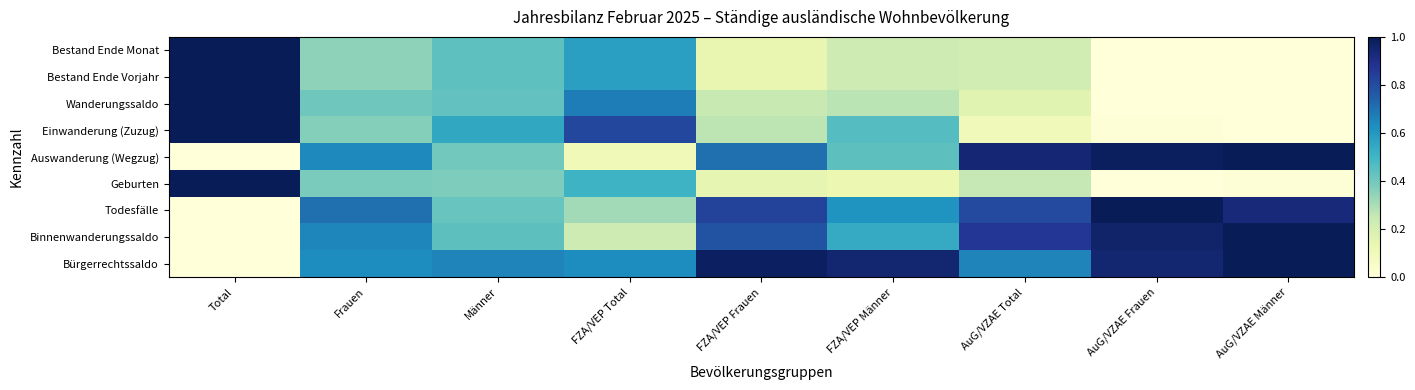

Reading left to right, what are all the values shown in this chart?

Bestand Ende Monat: Total=1.0	Frauen=0.4	Männer=0.4	FZA/VEP Total=0.6	FZA/VEP Frauen=0.1	FZA/VEP Männer=0.2	AuG/VZAE Total=0.2	AuG/VZAE Frauen=0.0	AuG/VZAE Männer=0.0
Bestand Ende Vorjahr: Total=1.0	Frauen=0.4	Männer=0.4	FZA/VEP Total=0.6	FZA/VEP Frauen=0.1	FZA/VEP Männer=0.2	AuG/VZAE Total=0.2	AuG/VZAE Frauen=0.0	AuG/VZAE Männer=0.0
Wanderungssaldo: Total=1.0	Frauen=0.4	Männer=0.4	FZA/VEP Total=0.7	FZA/VEP Frauen=0.2	FZA/VEP Männer=0.3	AuG/VZAE Total=0.2	AuG/VZAE Frauen=0.0	AuG/VZAE Männer=0.0
Einwanderung (Zuzug): Total=1.0	Frauen=0.4	Männer=0.5	FZA/VEP Total=0.8	FZA/VEP Frauen=0.3	FZA/VEP Männer=0.5	AuG/VZAE Total=0.1	AuG/VZAE Frauen=0.0	AuG/VZAE Männer=0.0
Auswanderung (Wegzug): Total=0.0	Frauen=0.6	Männer=0.4	FZA/VEP Total=0.1	FZA/VEP Frauen=0.7	FZA/VEP Männer=0.4	AuG/VZAE Total=0.9	AuG/VZAE Frauen=1.0	AuG/VZAE Männer=1.0
Geburten: Total=1.0	Frauen=0.4	Männer=0.4	FZA/VEP Total=0.5	FZA/VEP Frauen=0.1	FZA/VEP Männer=0.1	AuG/VZAE Total=0.2	AuG/VZAE Frauen=0.0	AuG/VZAE Männer=0.0
Todesfälle: Total=0.0	Frauen=0.7	Männer=0.4	FZA/VEP Total=0.3	FZA/VEP Frauen=0.8	FZA/VEP Männer=0.6	AuG/VZAE Total=0.8	AuG/VZAE Frauen=1.0	AuG/VZAE Männer=0.9
Binnenwanderungssaldo: Total=0.0	Frauen=0.7	Männer=0.4	FZA/VEP Total=0.2	FZA/VEP Frauen=0.8	FZA/VEP Männer=0.5	AuG/VZAE Total=0.9	AuG/VZAE Frauen=1.0	AuG/VZAE Männer=1.0
Bürgerrechtssaldo: Total=0.0	Frauen=0.6	Männer=0.7	FZA/VEP Total=0.6	FZA/VEP Frauen=1.0	FZA/VEP Männer=0.9	AuG/VZAE Total=0.7	AuG/VZAE Frauen=0.9	AuG/VZAE Männer=1.0